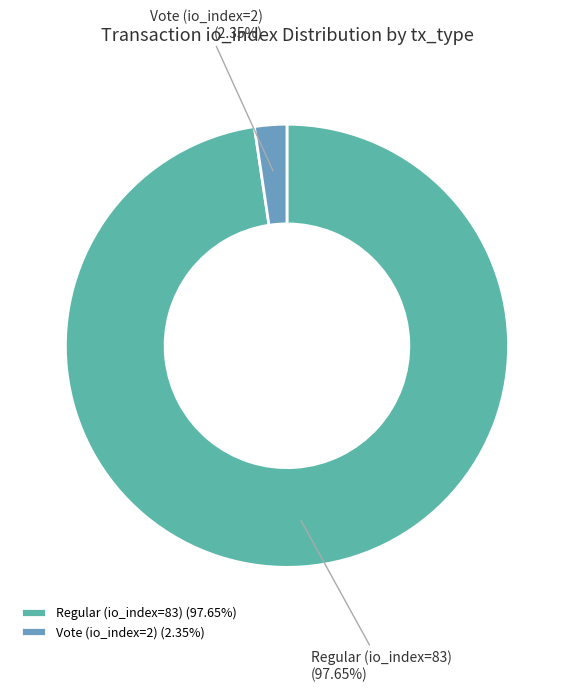

Is the sum of Regular (io_index=83) and Vote (io_index=2) greater than half?

Yes